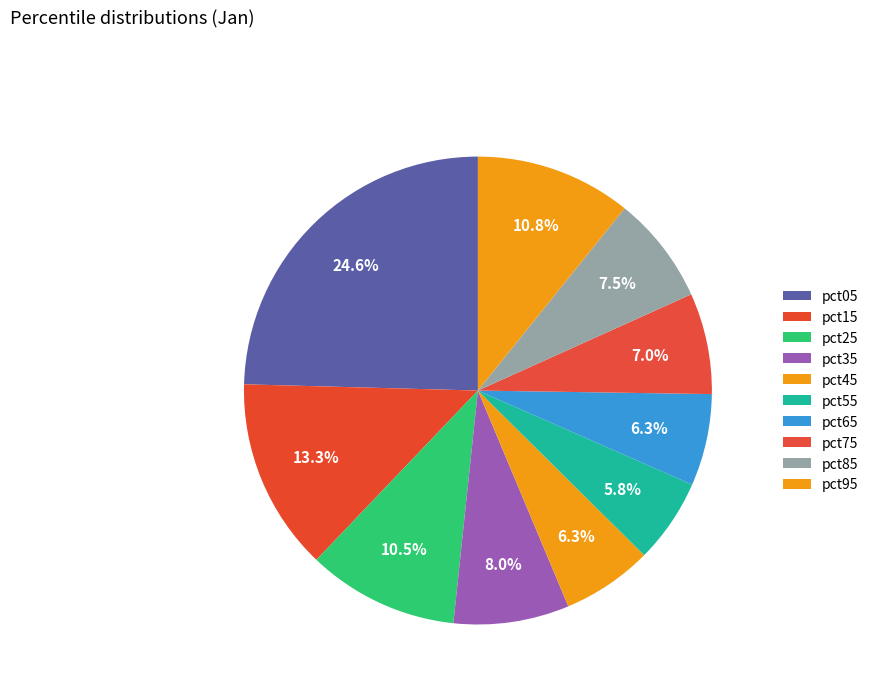

Is it true that pct25 is 10% of the pie?

True